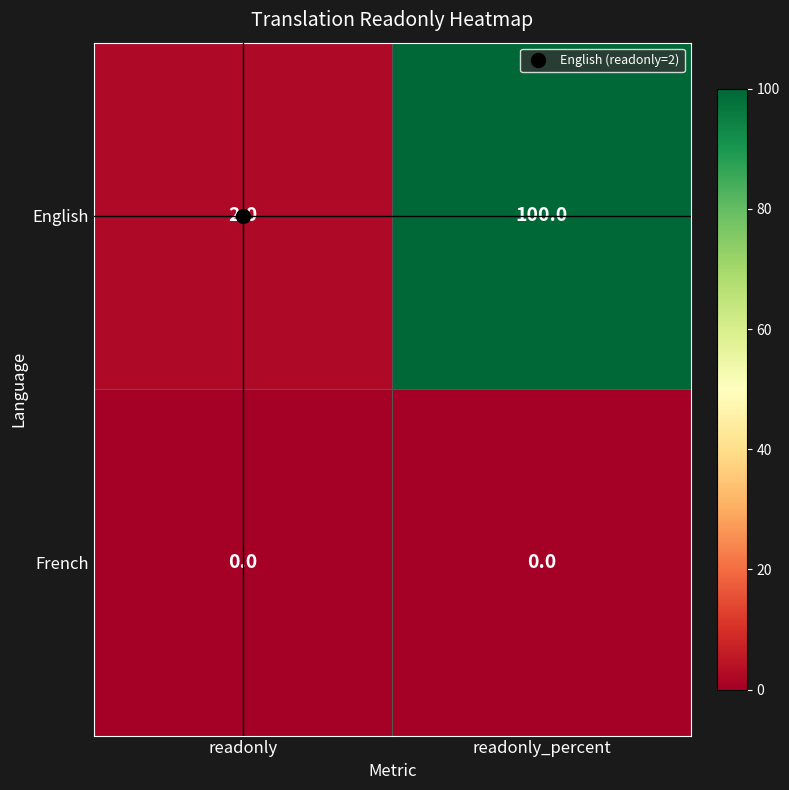

Rank the series by their average value, from highest to lowest.

English, French